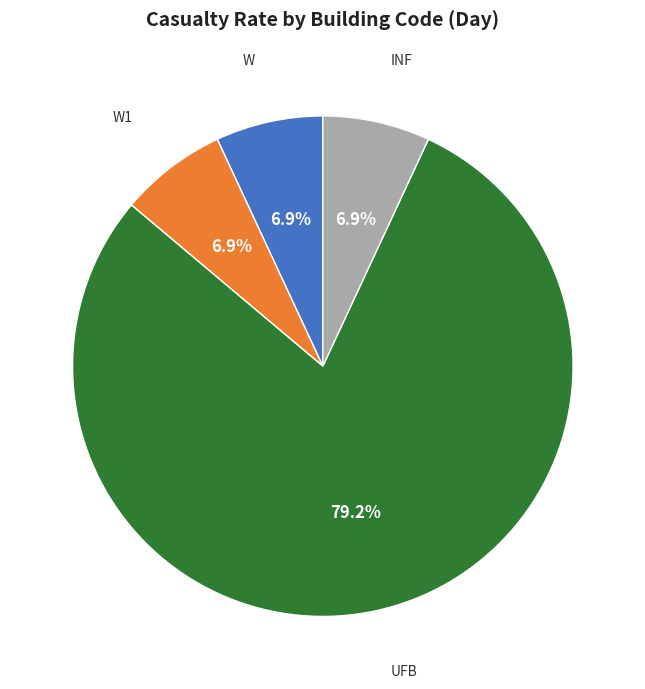

Does any single category account for the majority?

Yes